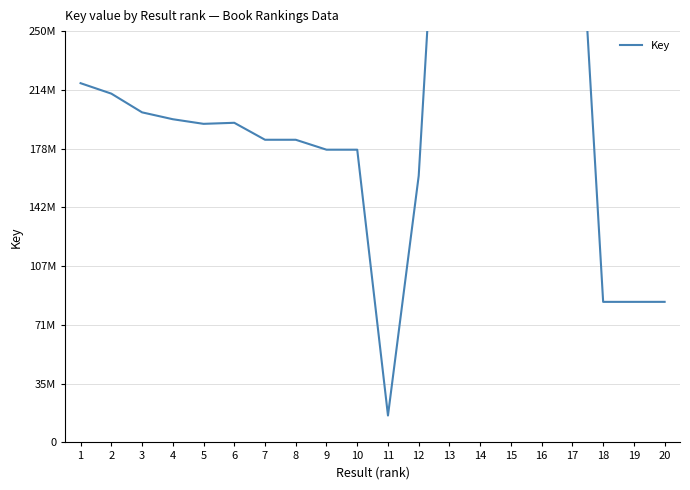

At which label is the value closest to 247662448?

1